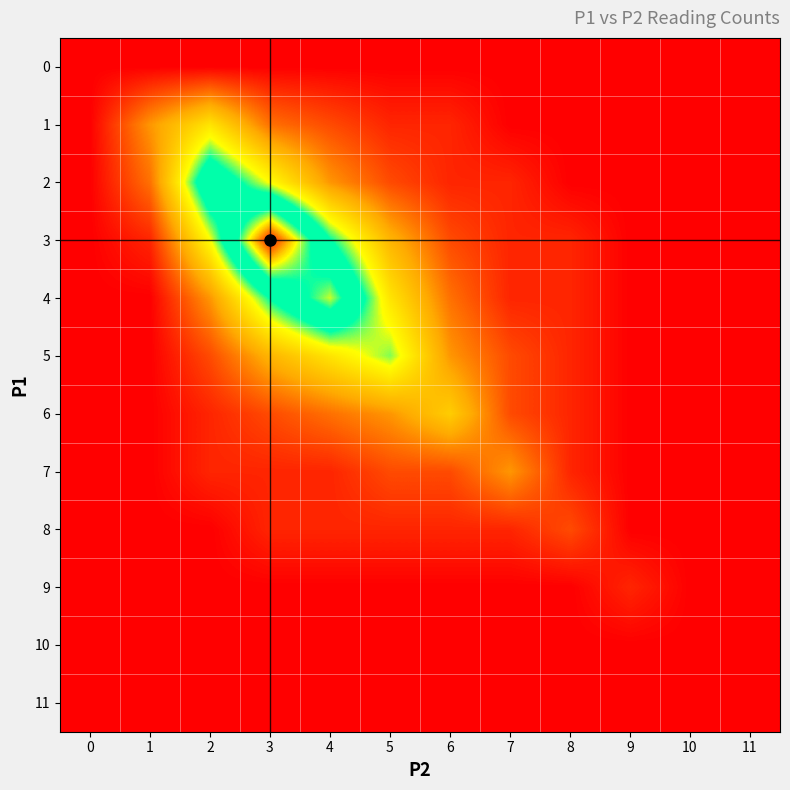

Reading left to right, extract all data points from this chart.

0: 0=0.0	1=0.0	2=0.0	3=0.0	4=0.0	5=0.0	6=0.0	7=0.0	8=0.0	9=0.0	10=0.0	11=0.0
1: 0=0.0	1=0.2	2=0.4	3=0.2	4=0.1	5=0.1	6=0.1	7=0.0	8=0.0	9=0.0	10=0.0	11=0.0
2: 0=0.0	1=0.2	2=0.7	3=0.4	4=0.2	5=0.1	6=0.1	7=0.1	8=0.0	9=0.0	10=0.0	11=0.0
3: 0=0.0	1=0.1	2=0.4	3=1.0	4=0.6	5=0.3	6=0.1	7=0.1	8=0.1	9=0.0	10=0.0	11=0.0
4: 0=0.0	1=0.0	2=0.2	3=0.6	4=0.8	5=0.4	6=0.2	7=0.1	8=0.1	9=0.0	10=0.0	11=0.0
5: 0=0.0	1=0.0	2=0.1	3=0.3	4=0.4	5=0.5	6=0.2	7=0.1	8=0.1	9=0.0	10=0.0	11=0.0
6: 0=0.0	1=0.0	2=0.1	3=0.1	4=0.2	5=0.2	6=0.3	7=0.1	8=0.1	9=0.0	10=0.0	11=0.0
7: 0=0.0	1=0.0	2=0.1	3=0.1	4=0.1	5=0.1	6=0.1	7=0.2	8=0.1	9=0.0	10=0.0	11=0.0
8: 0=0.0	1=0.0	2=0.0	3=0.1	4=0.1	5=0.1	6=0.1	7=0.1	8=0.1	9=0.0	10=0.0	11=0.0
9: 0=0.0	1=0.0	2=0.0	3=0.0	4=0.0	5=0.0	6=0.0	7=0.0	8=0.0	9=0.1	10=0.0	11=0.0
10: 0=0.0	1=0.0	2=0.0	3=0.0	4=0.0	5=0.0	6=0.0	7=0.0	8=0.0	9=0.0	10=0.0	11=0.0
11: 0=0.0	1=0.0	2=0.0	3=0.0	4=0.0	5=0.0	6=0.0	7=0.0	8=0.0	9=0.0	10=0.0	11=0.0